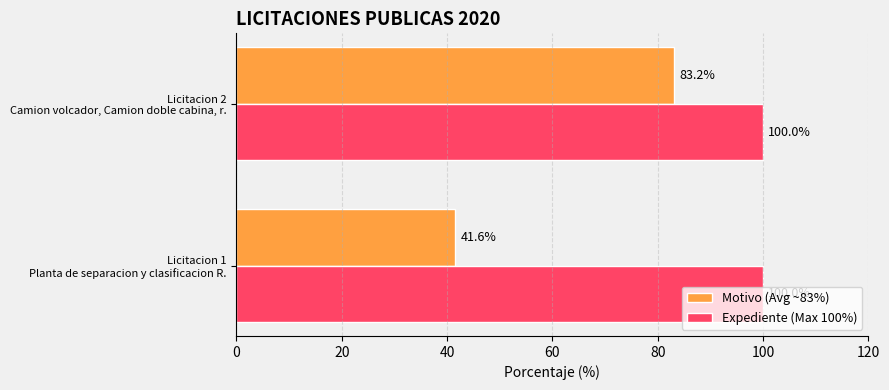

Which series has the widest spread of values?

Motivo (Avg ~83%)